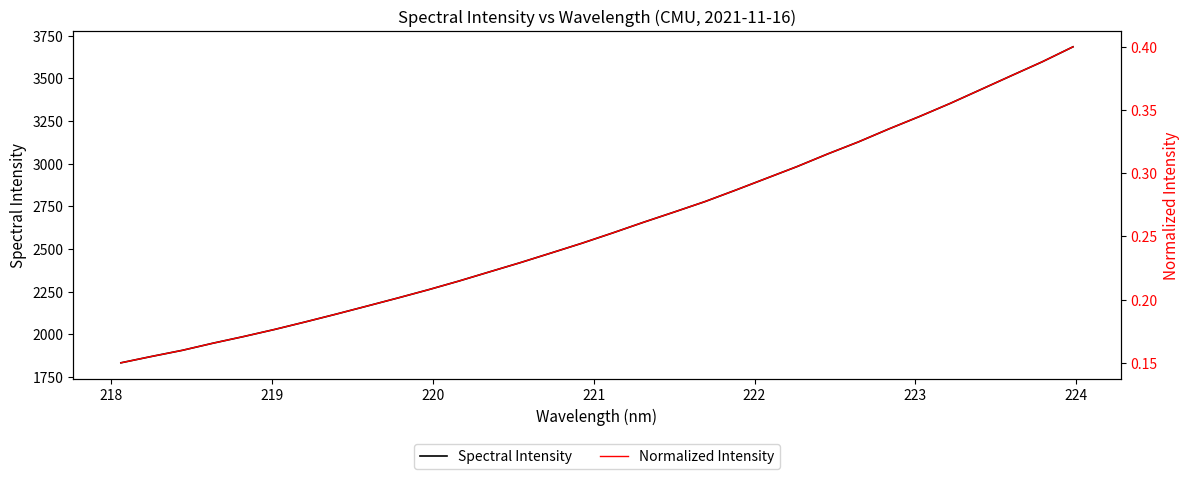

What is the maximum value for Spectral Intensity?

3685.3